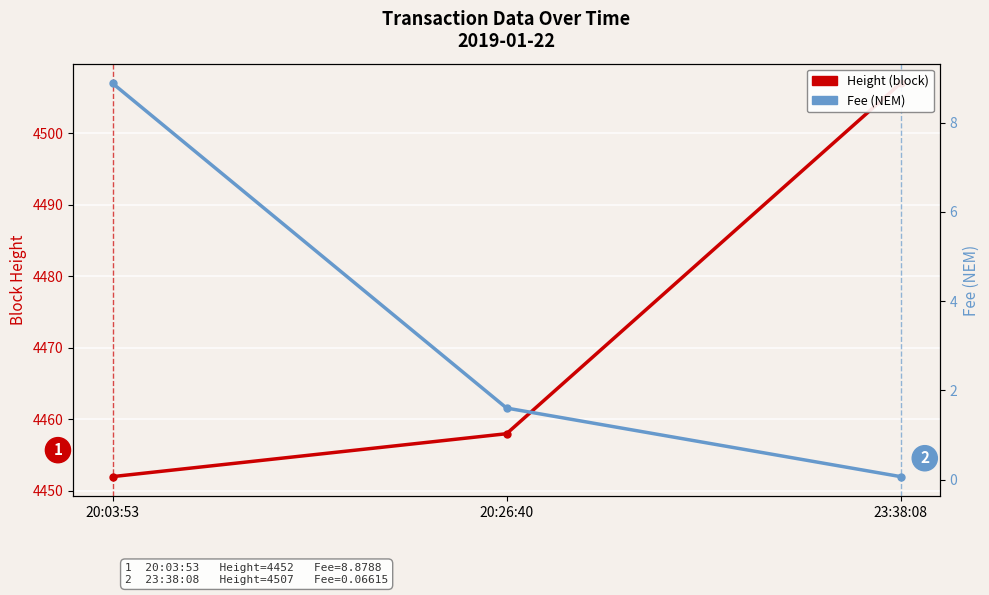

What are all the series names shown in the legend?

Height (block), Fee (NEM)